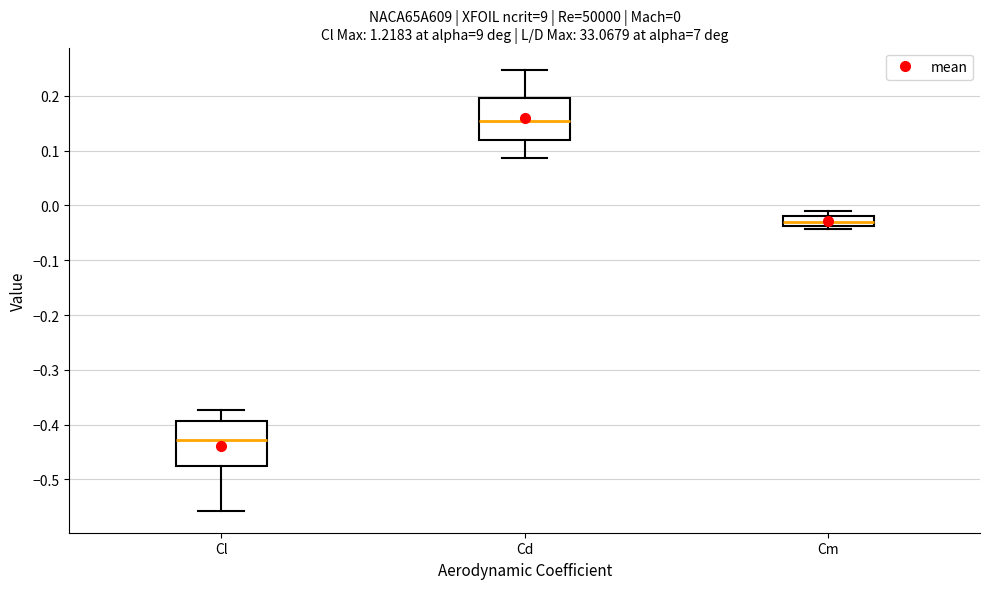

Which box has the highest median line?

Cd